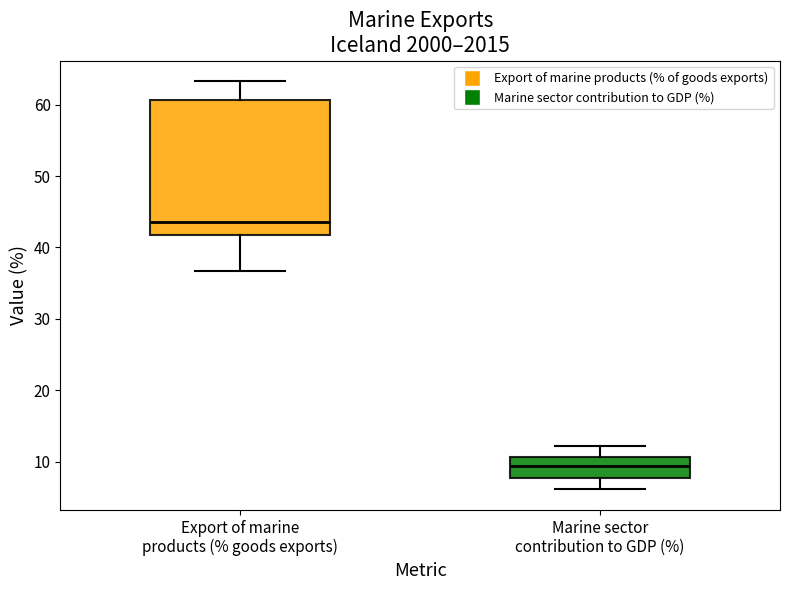

Comparing the boxes themselves (not the whiskers), which one is the tallest?

Export of marine products (% goods exports)